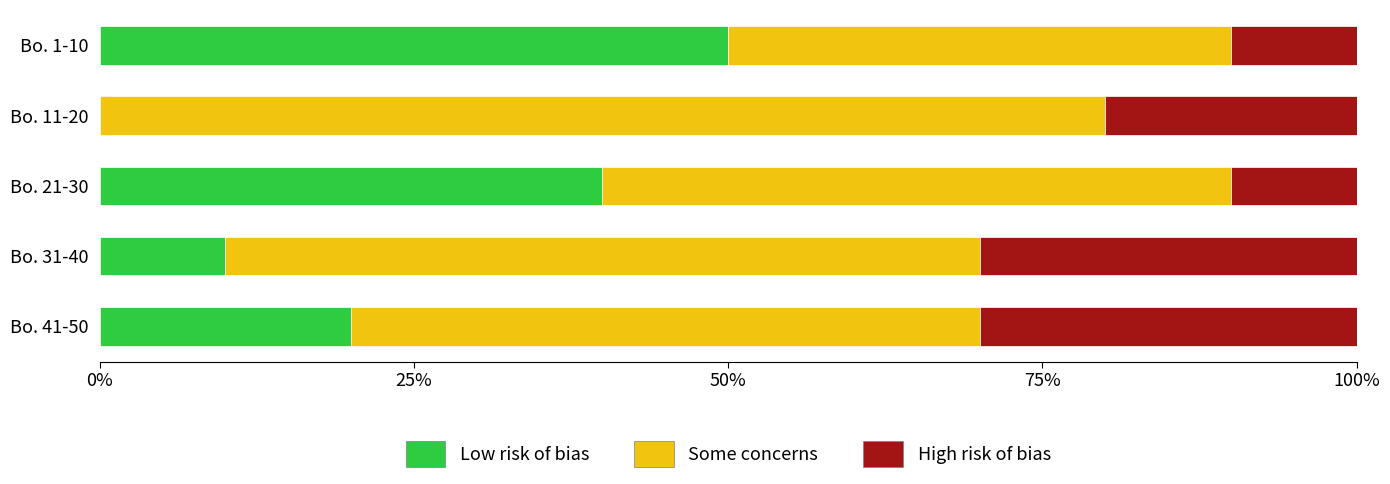

Which category has the highest value in the Low risk of bias series?

Bo. 1-10